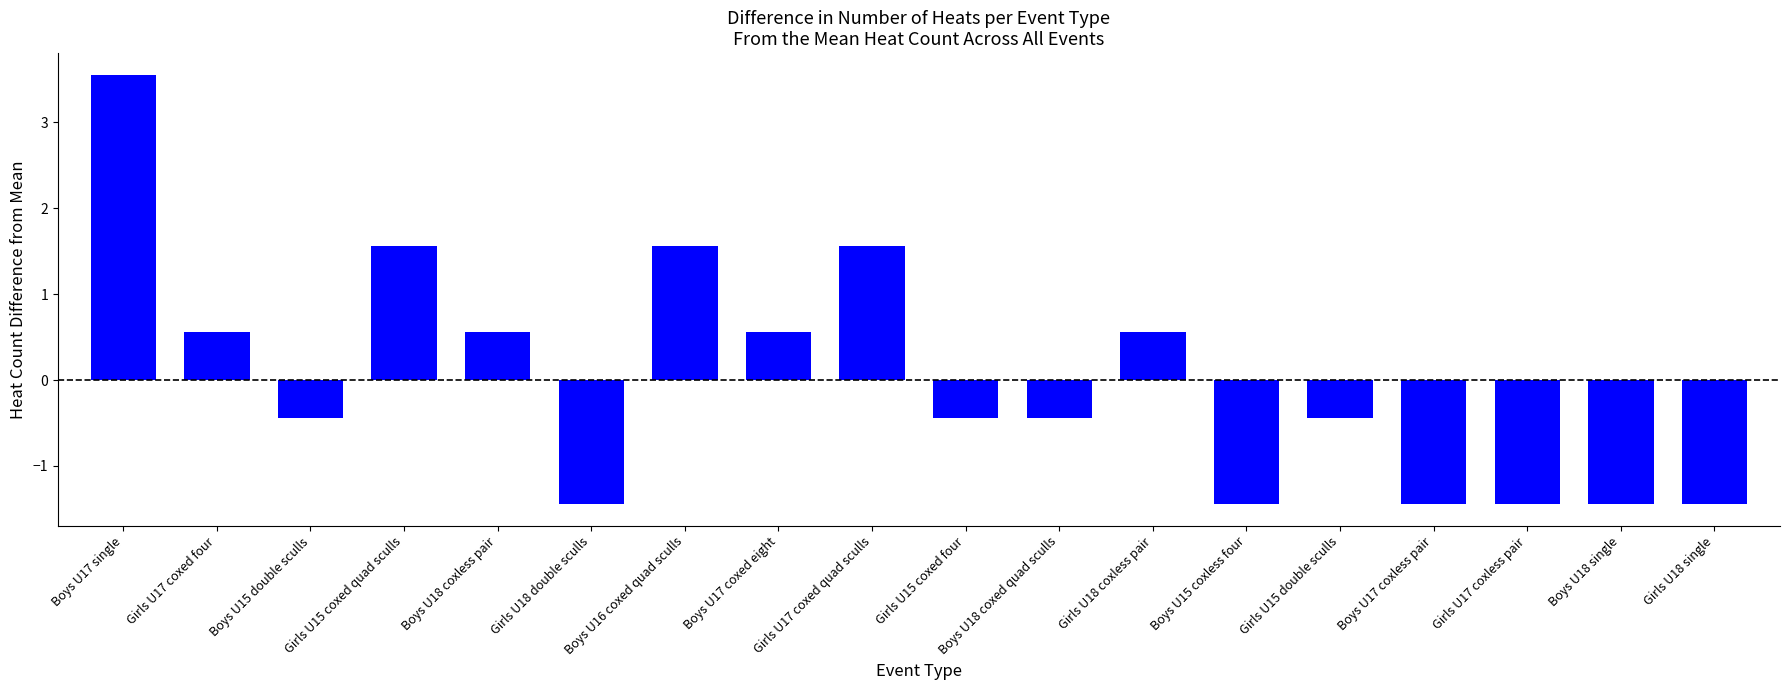

What is the label of the 14th bar from the left?

Girls U15 double sculls